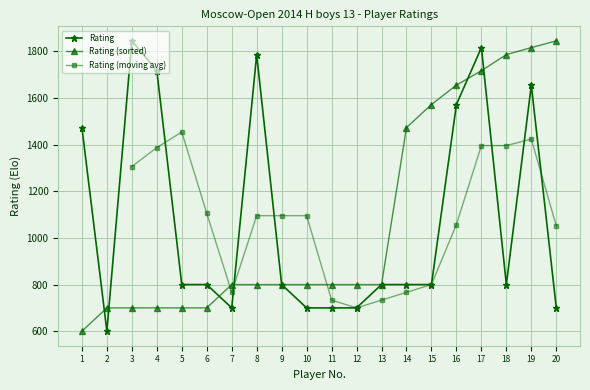

List the labels in order of value, largest first.

3, 17, 8, 4, 19, 16, 1, 5, 6, 9, 13, 14, 15, 18, 7, 10, 11, 12, 20, 2